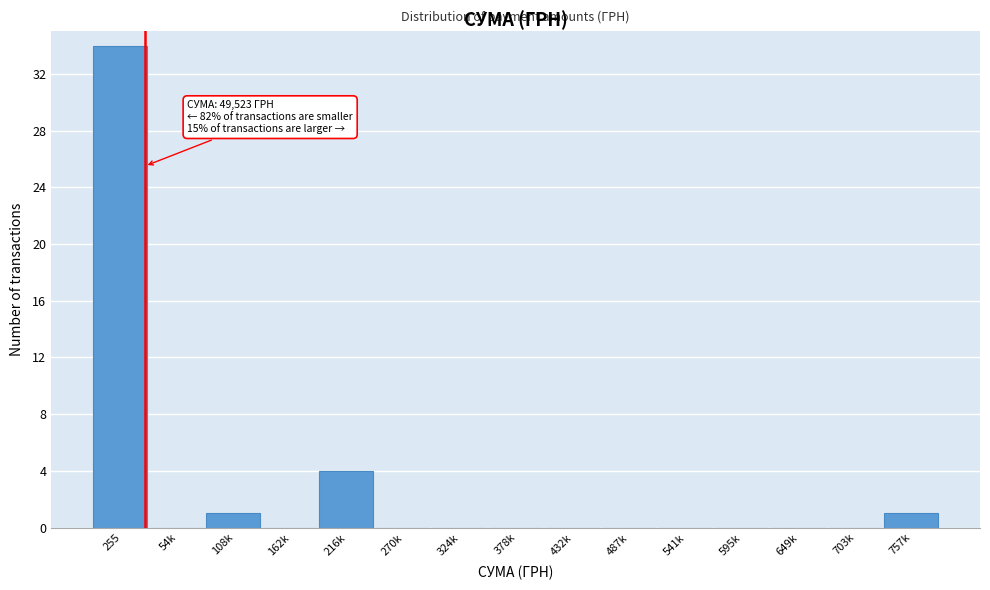

Reading left to right, transcribe all the data shown in this chart.

255=34	54k=0	108k=1	162k=0	216k=4	270k=0	324k=0	378k=0	432k=0	487k=0	541k=0	595k=0	649k=0	703k=0	757k=1